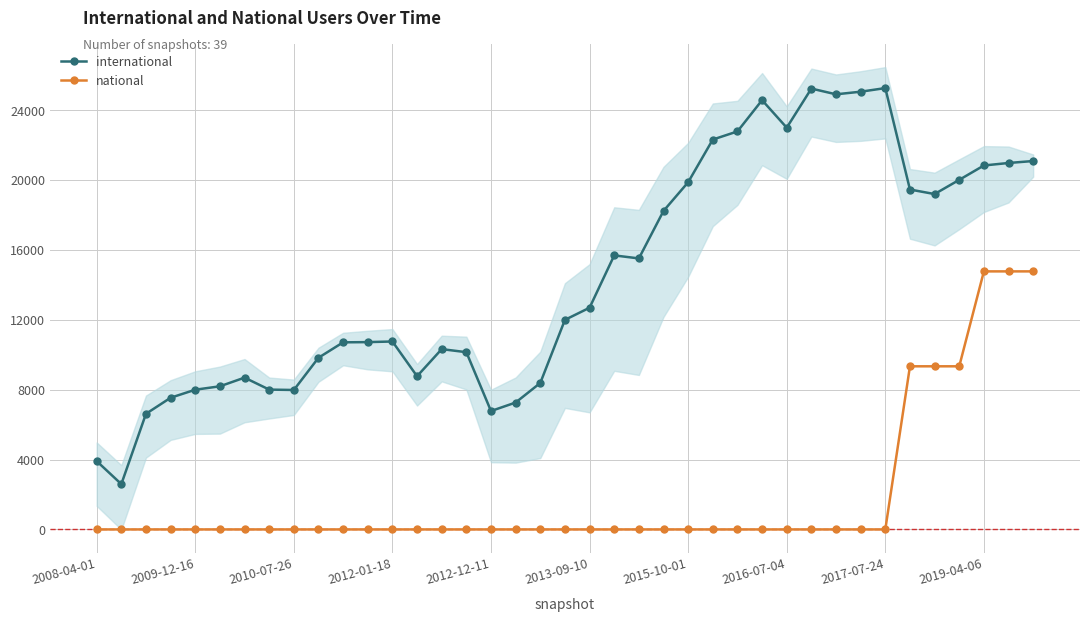

Is the value of national at 33 greater than the value of international at 15?

No